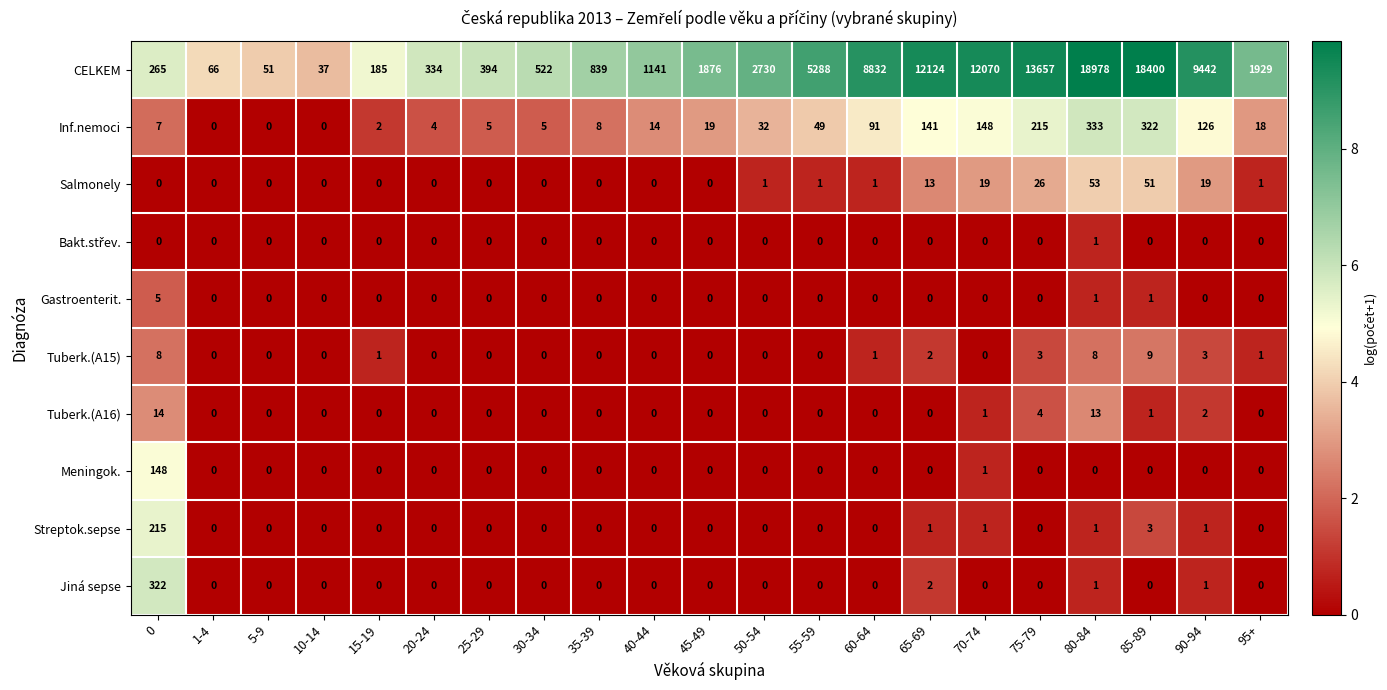

What is the difference between the highest and lowest values at 25-29?

394